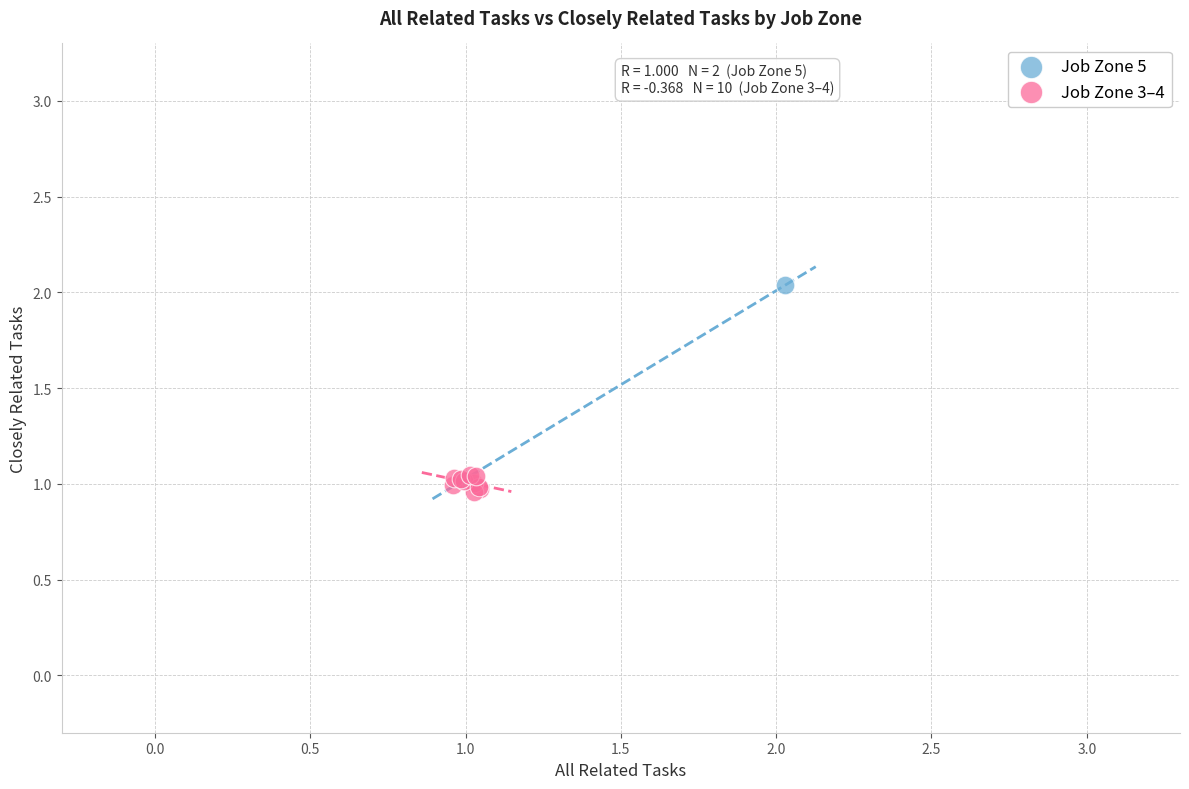

Which series contains the lowest Y value?

Job Zone 3–4